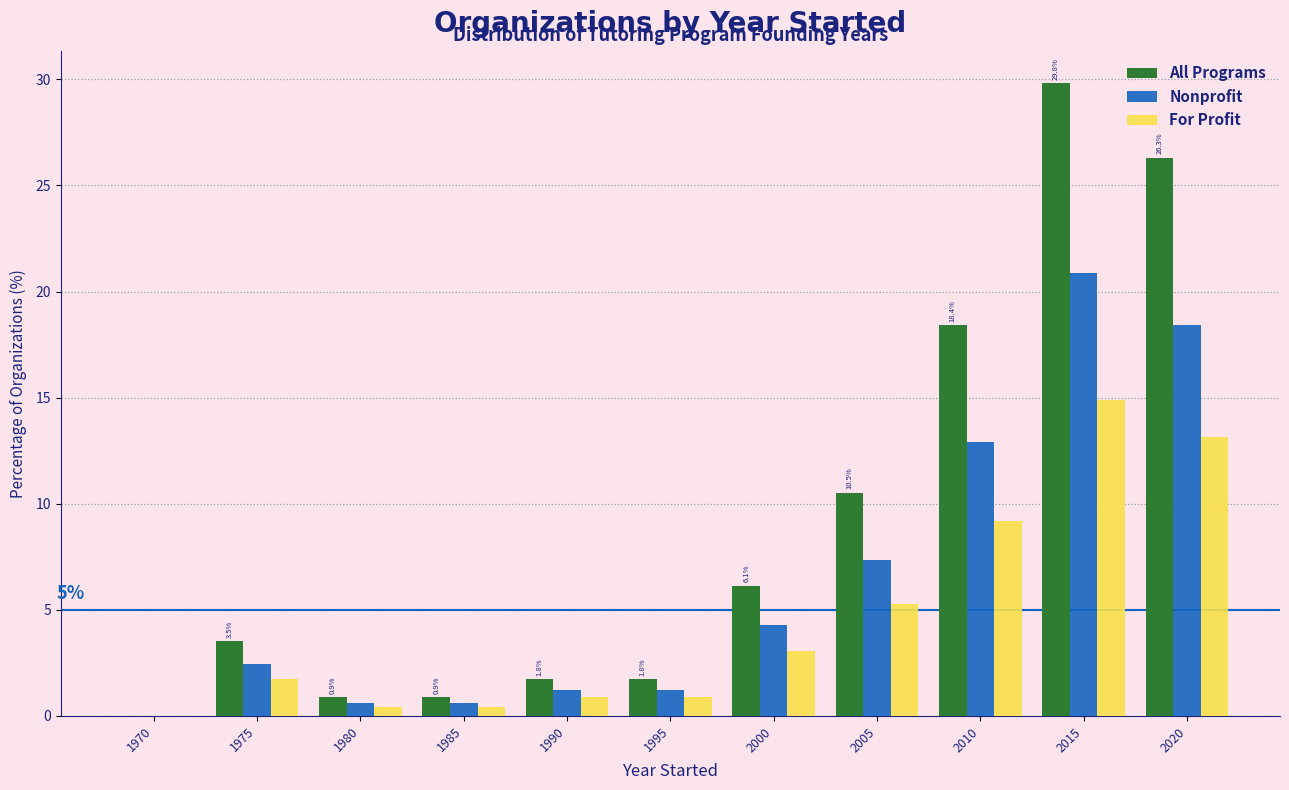

Which label corresponds to the largest value in the chart?

2015